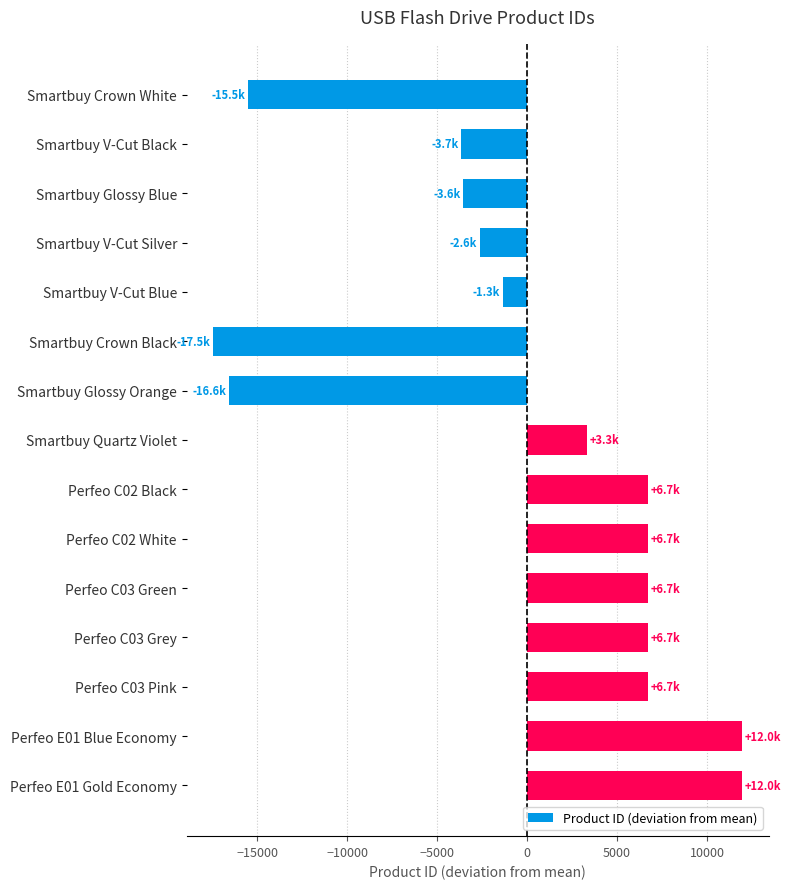

Is it true that the value at Smartbuy Glossy Blue is -3565.1?

True